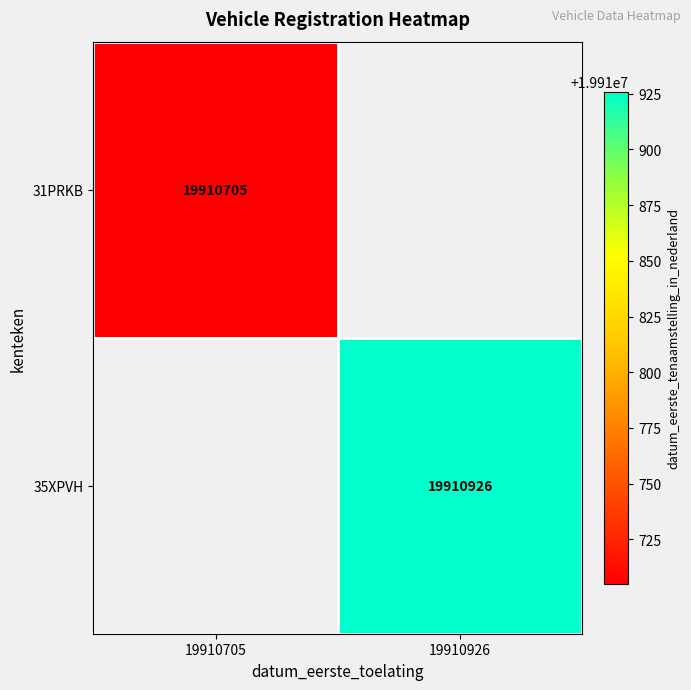

The value of 35XPVH at 19910926 is 19910926. True or false?

True